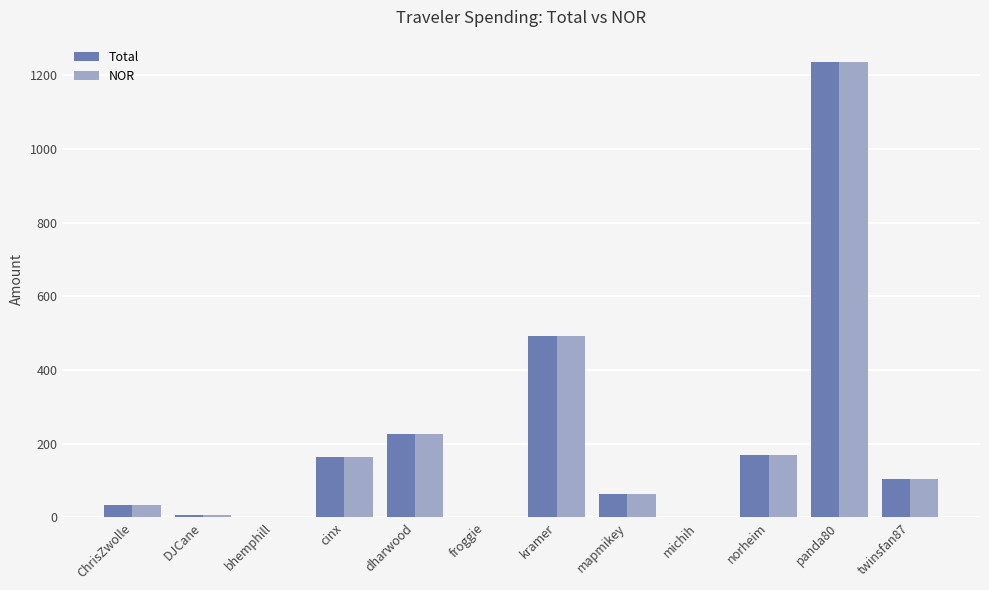

What is the maximum value for NOR?

1234.9